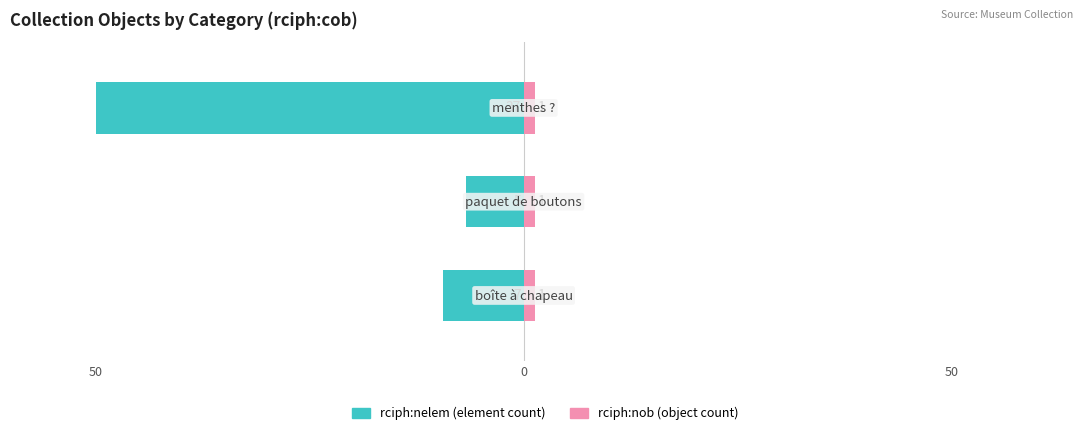

How many data points in rciph:nelem (Owner-occupied) are above -9?

1